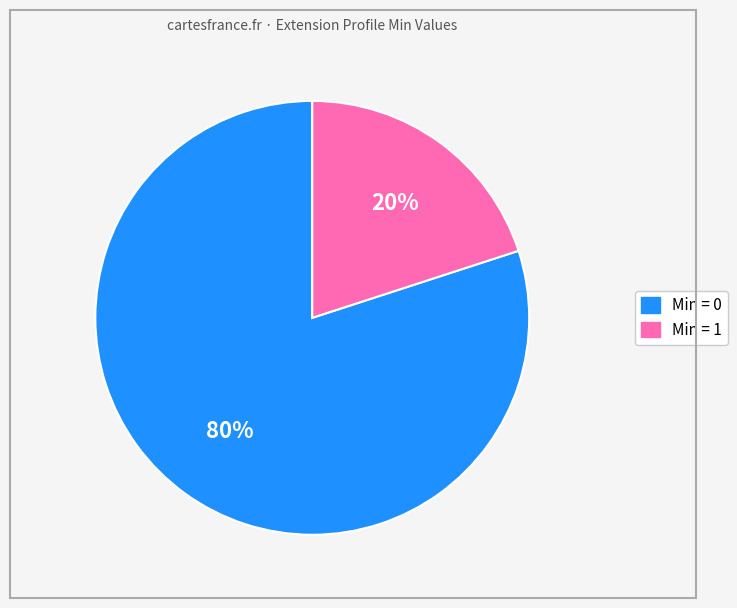

Is there a majority slice in this chart?

Yes